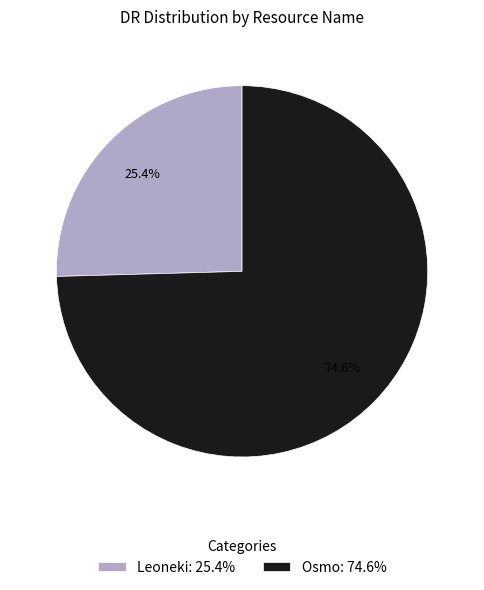

To the nearest percent, what is the combined percentage of Osmo and Leoneki?

100%